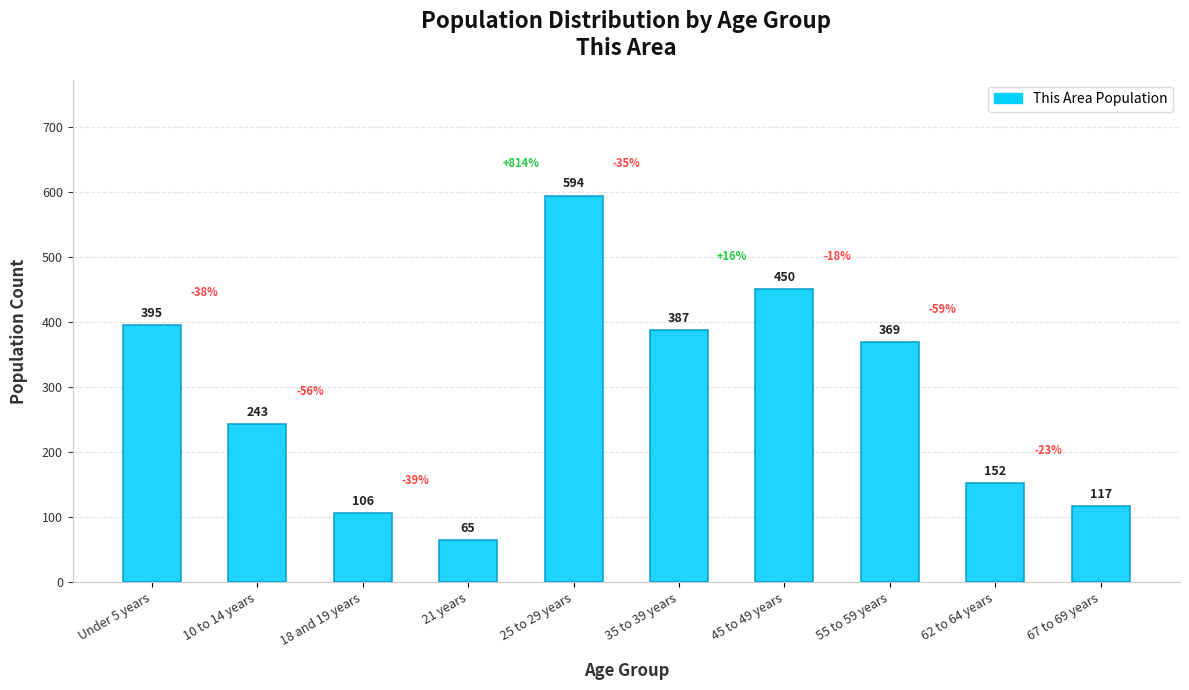

The chart shows a value of 401 at 10 to 14 years. True or false?

False